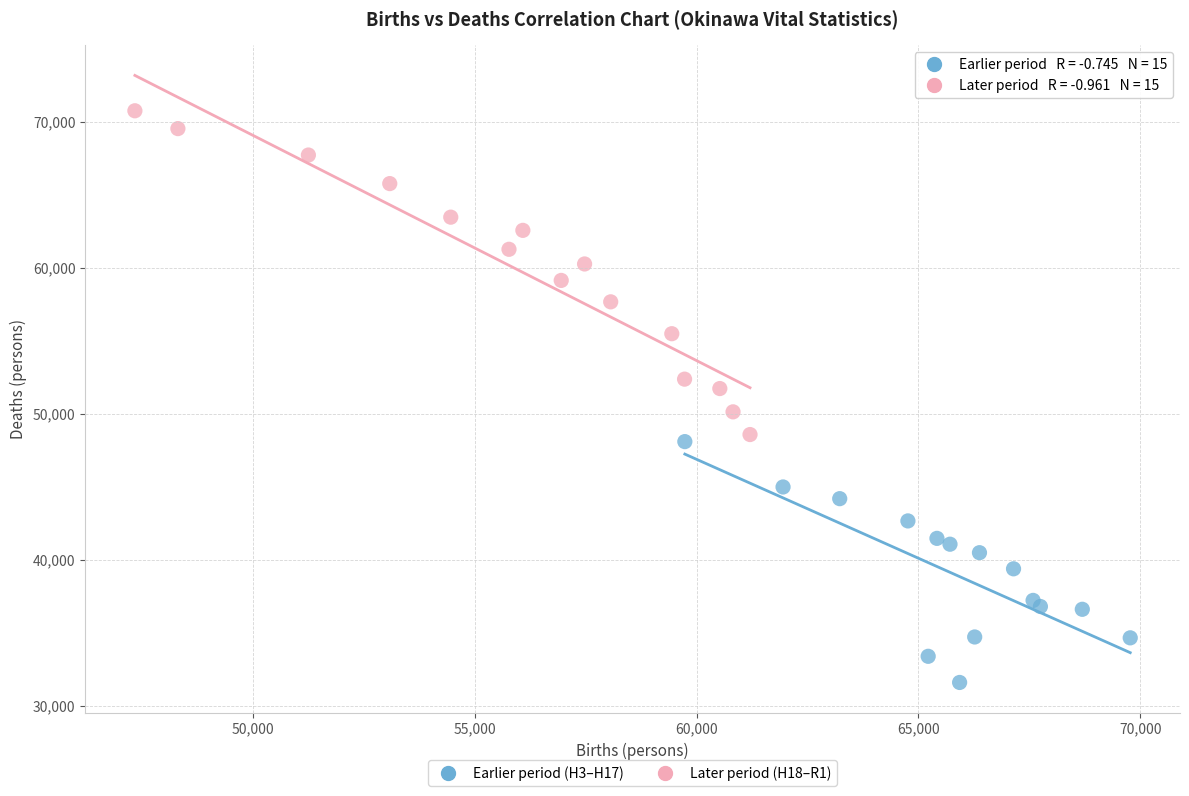

Which series has the widest spread of Y values?

Later period (H18–R1)